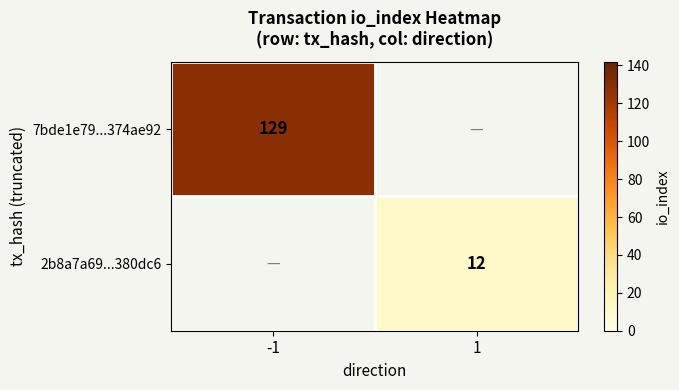

The value of 7bde1e79...374ae92 at -1 is 229. True or false?

False